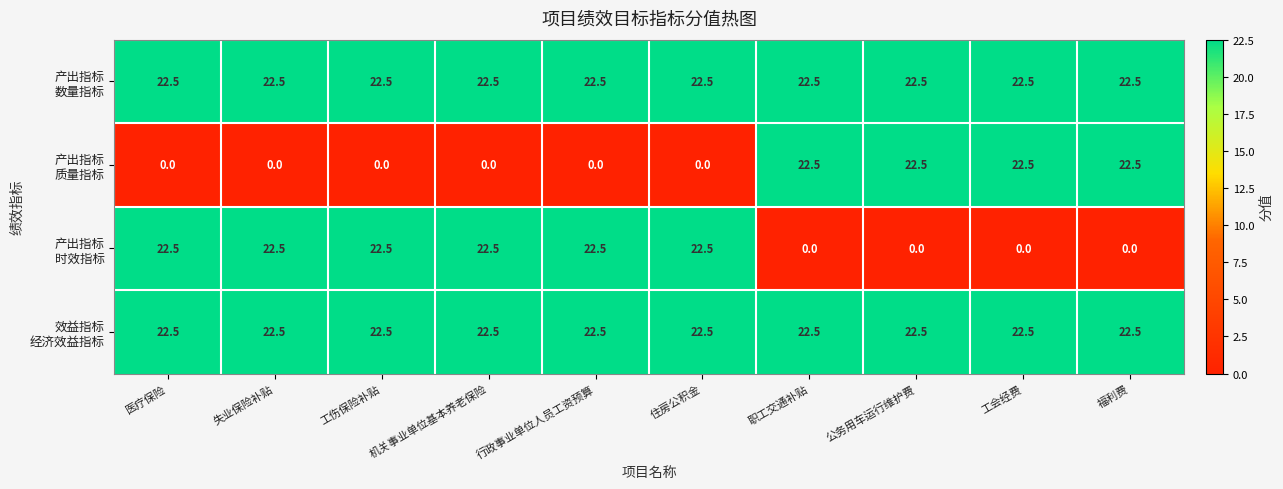

What is the difference between the highest and lowest values at 行政事业单位人员工资预算?

22.5